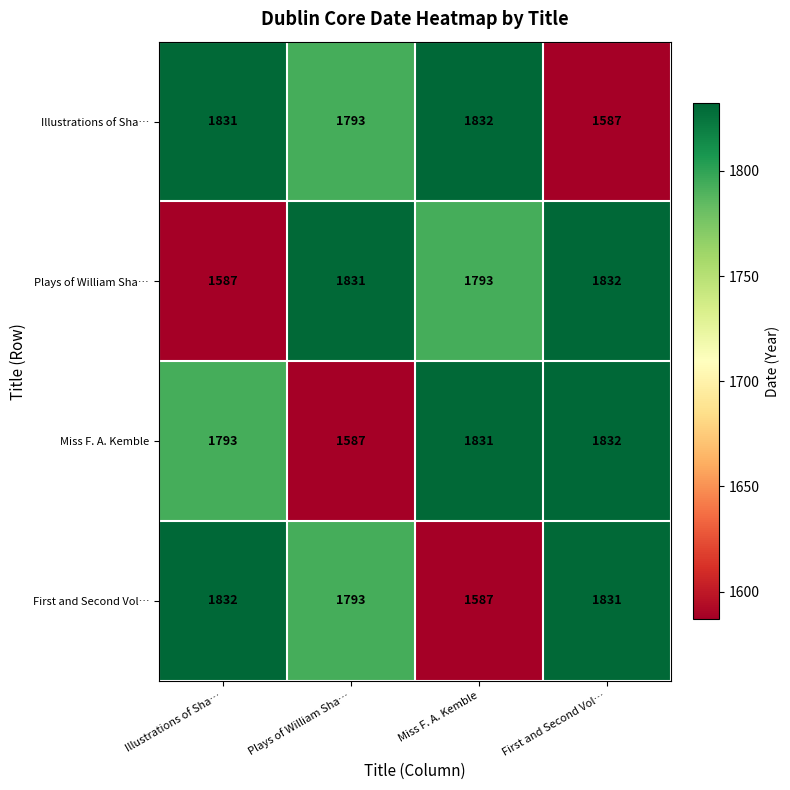

What is the difference between the maximum and minimum values in the Illustrations of Sha… series?

245